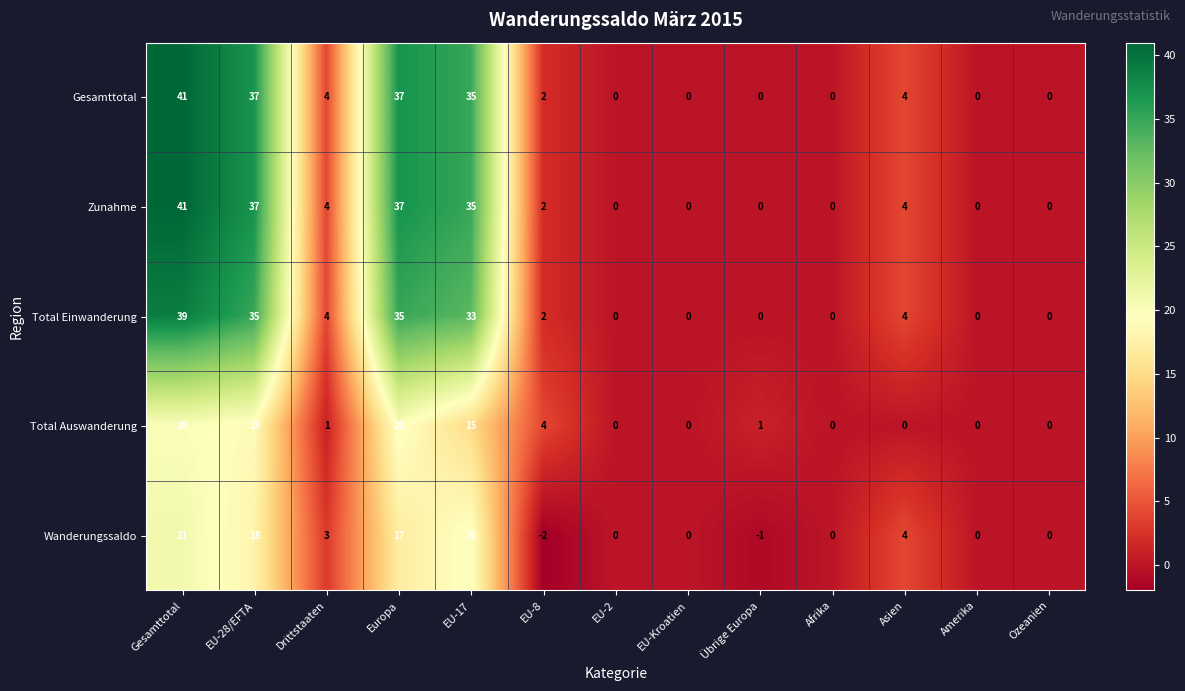

Count the number of categories in the chart.

13